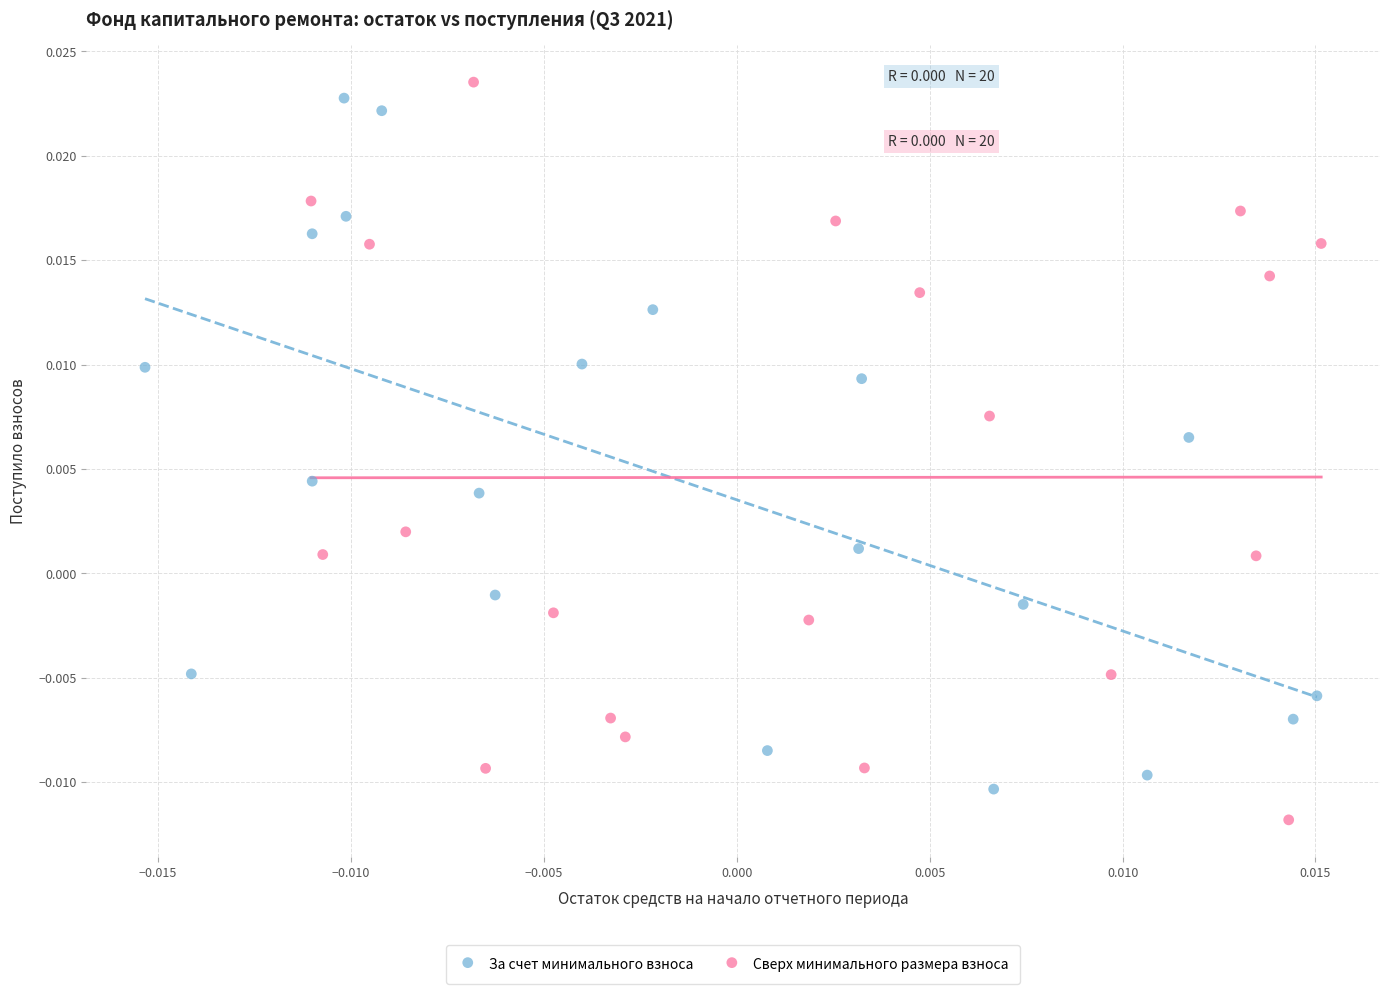

What are all the series names shown in the legend?

За счет минимального взноса, Сверх минимального размера взноса